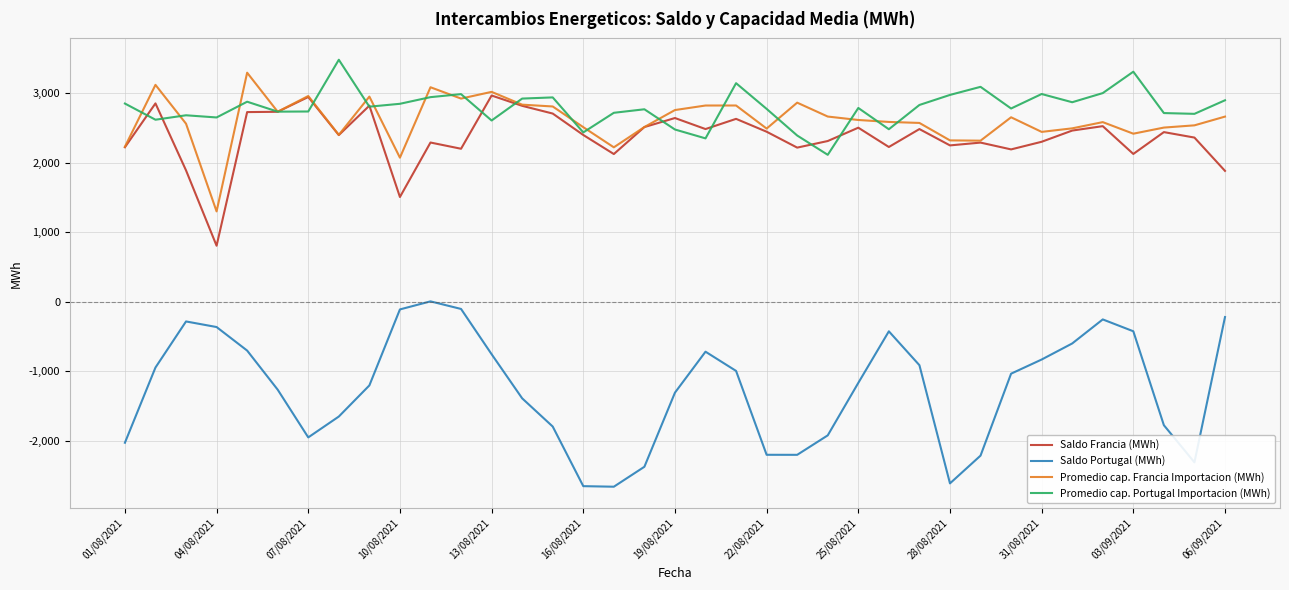

What is the minimum value for Saldo Portugal (MWh)?

-2656.0